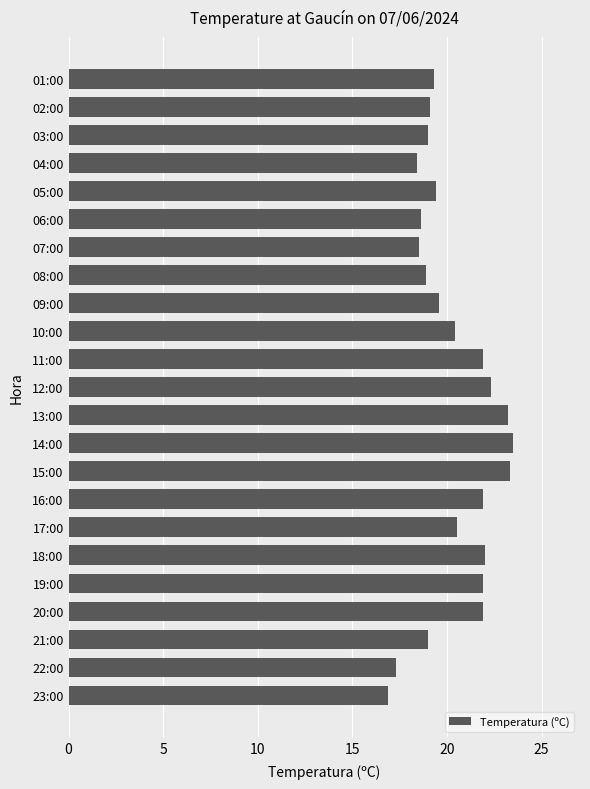

What is the change in value from 14:00 to 01:00?

-4.2